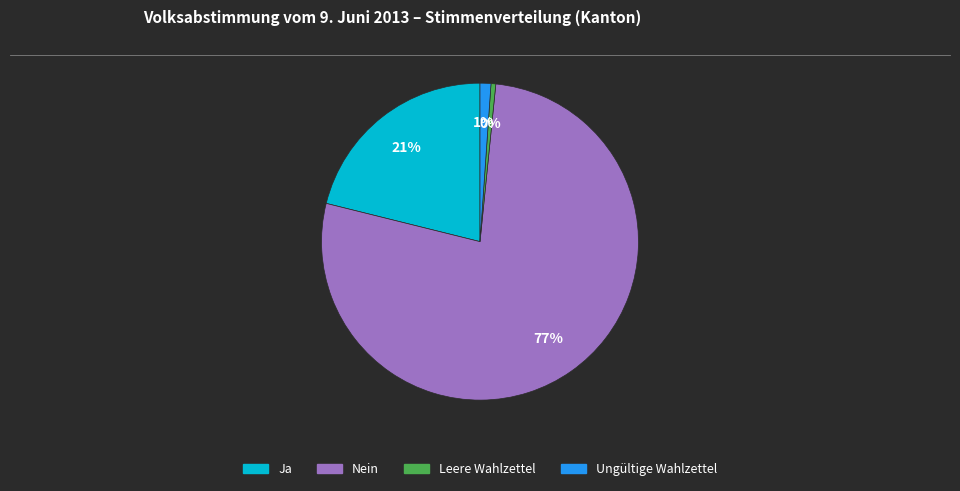

To the nearest percent, what is the average slice percentage?

25%